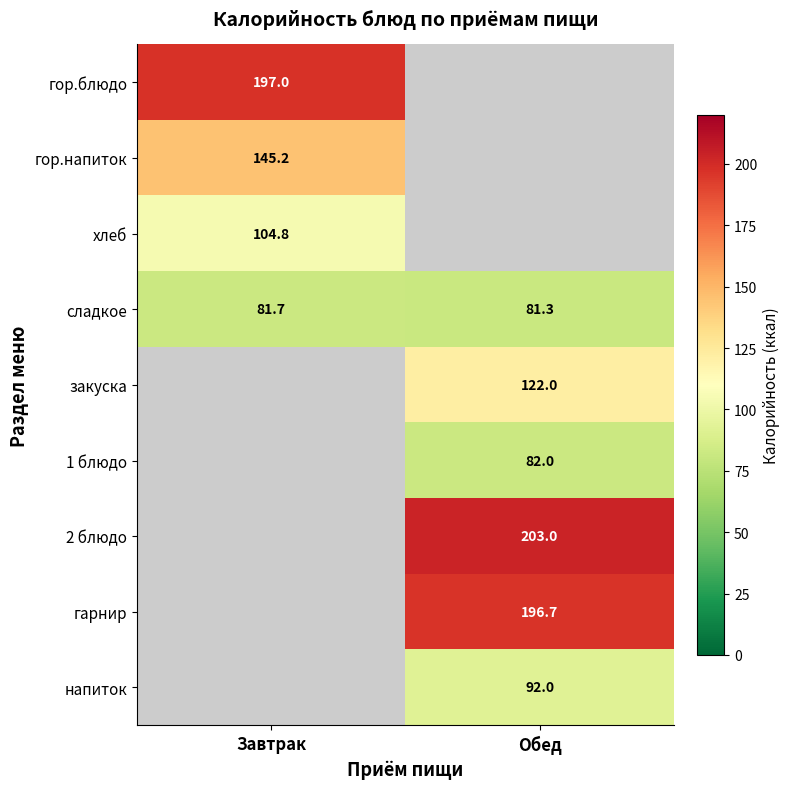

True or false: 2 блюдо has a value of 312.5 at Обед.

False